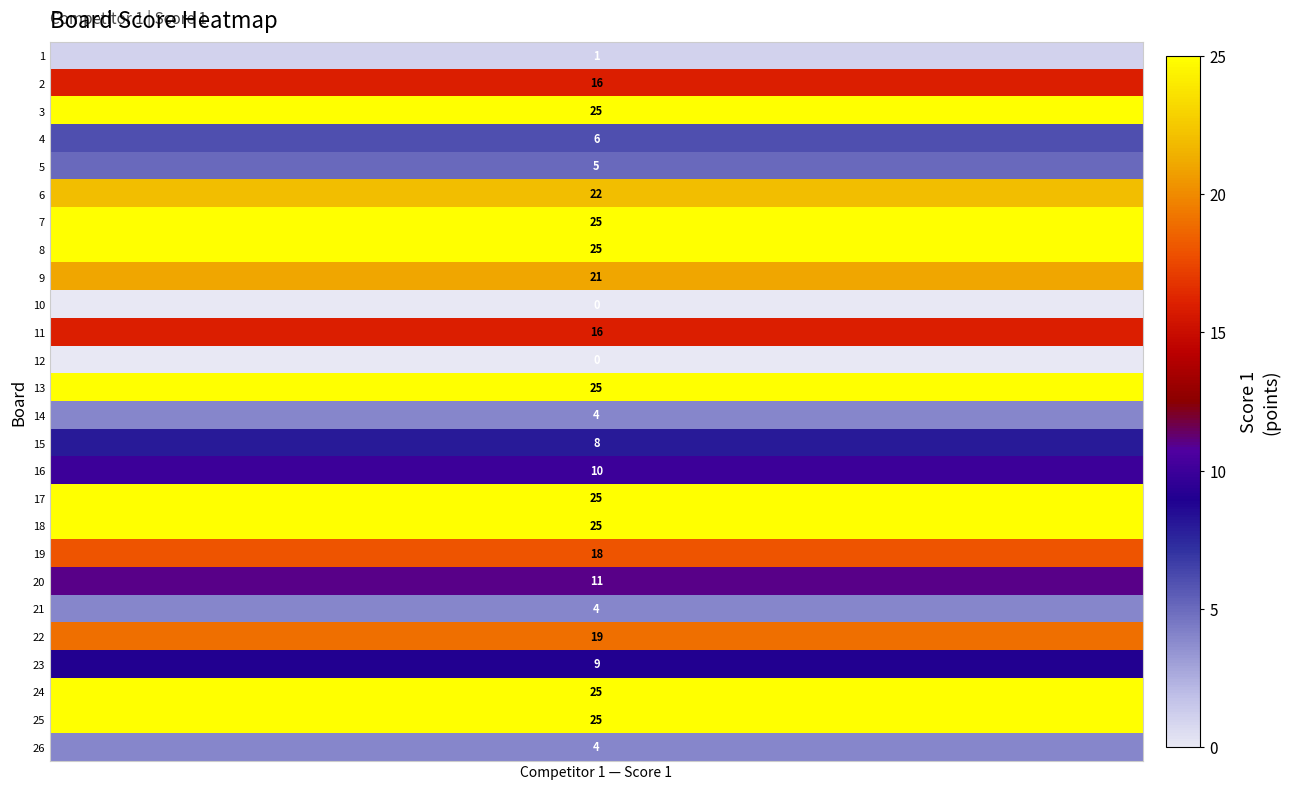

The chart shows a value of 3 at Pereira Fabian and Colin Thibault. True or false?

False